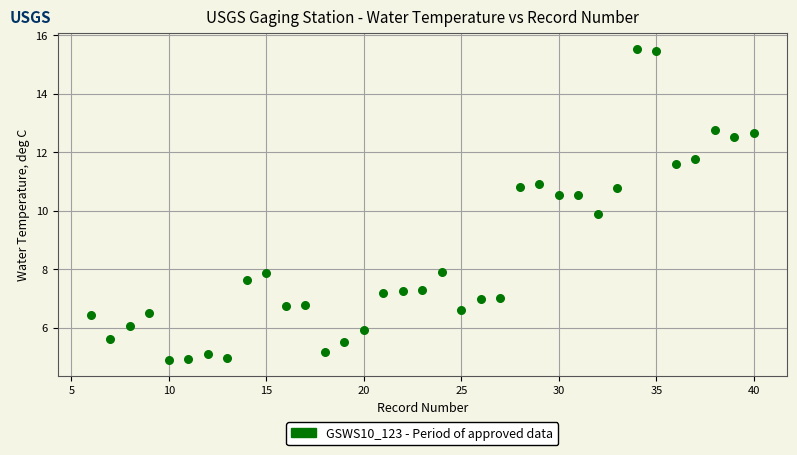

What Y value in the scatter plot is closest to 10?

9.9